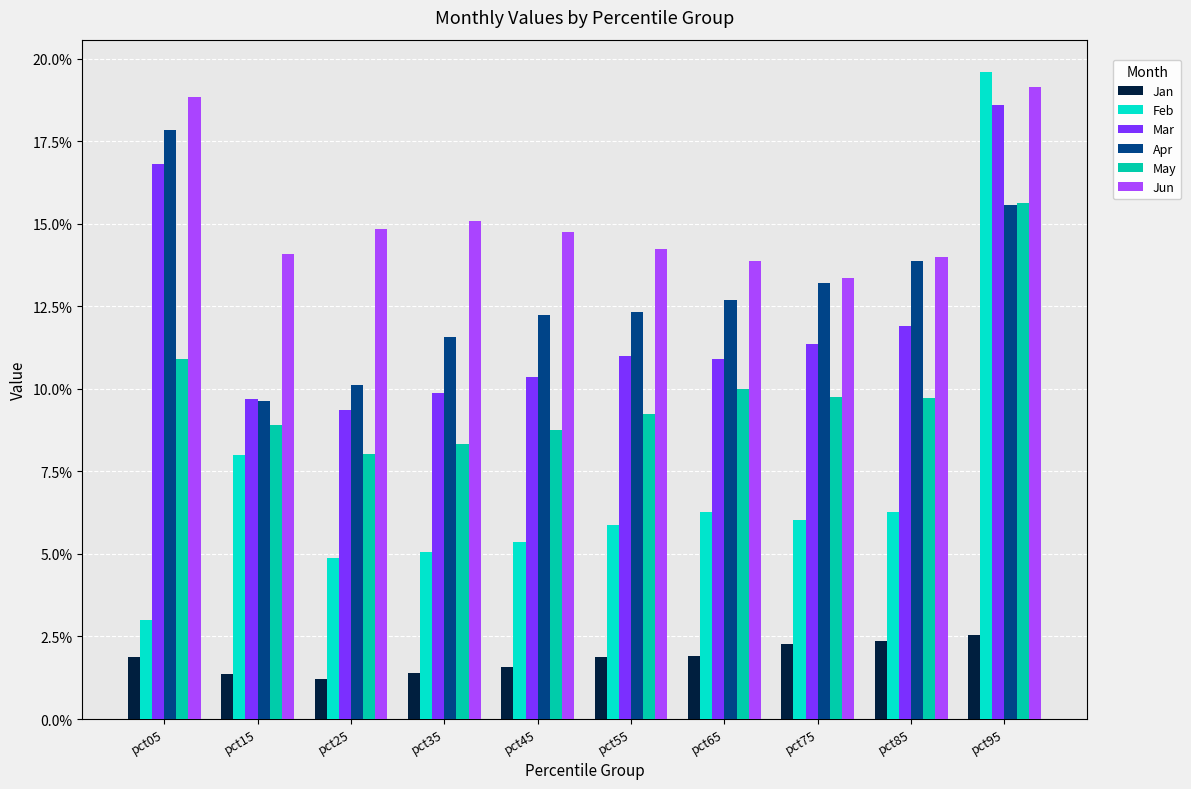

What is the difference between the maximum and minimum values in the Apr series?

0.1